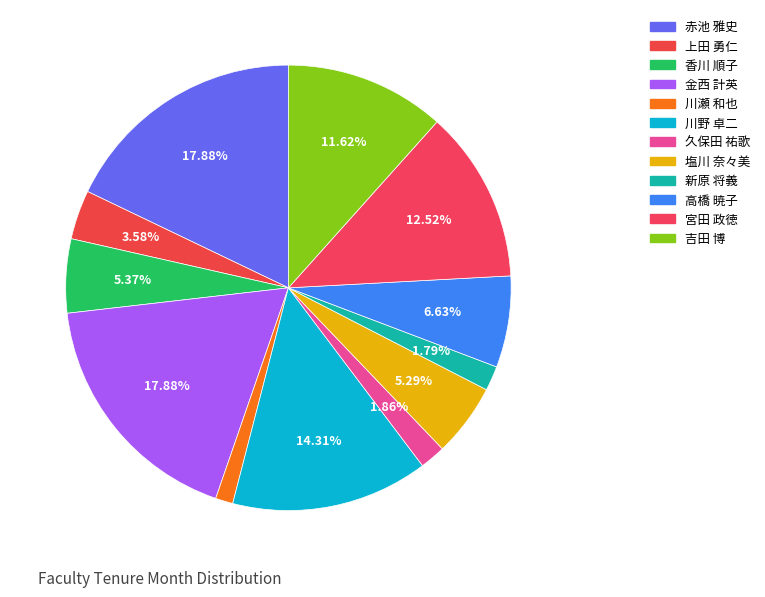

How many slices are in this pie chart?

12